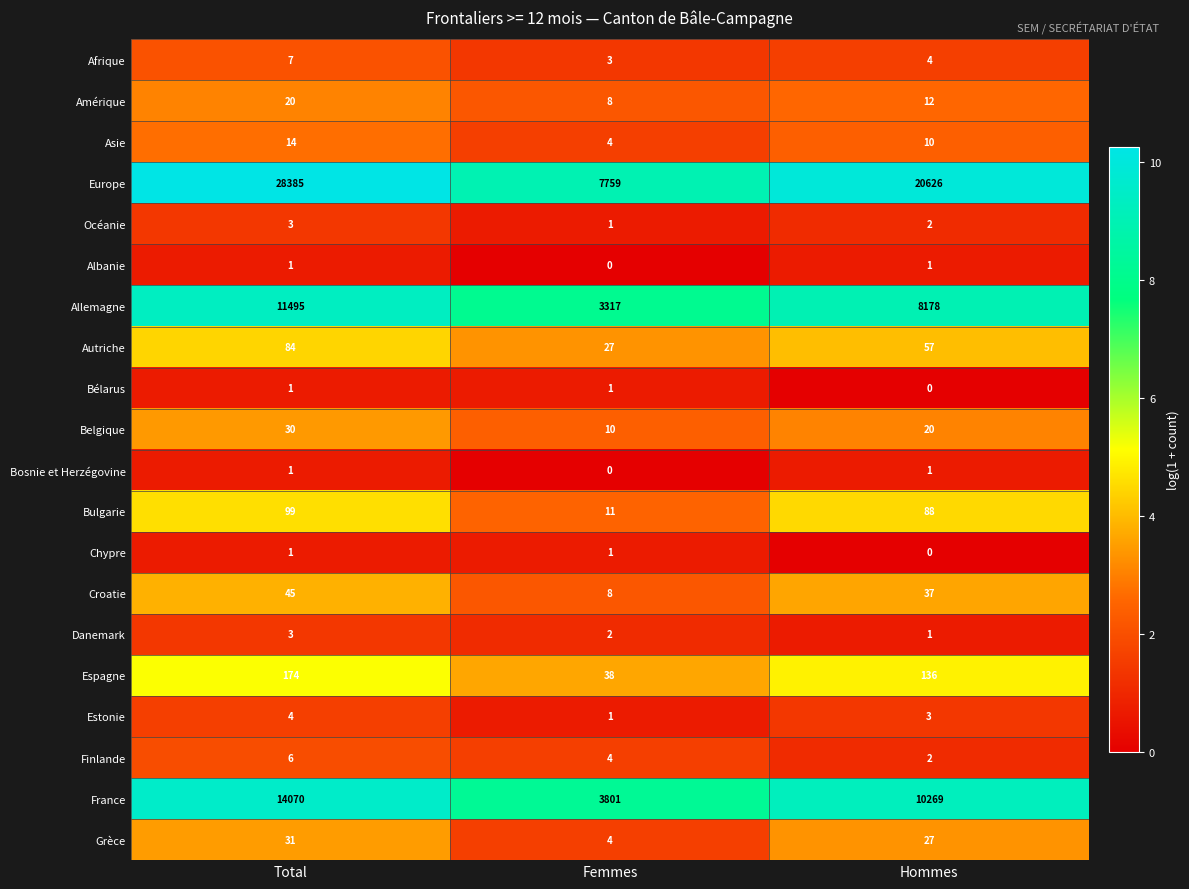

At which label does Europe first exceed 20626?

Total